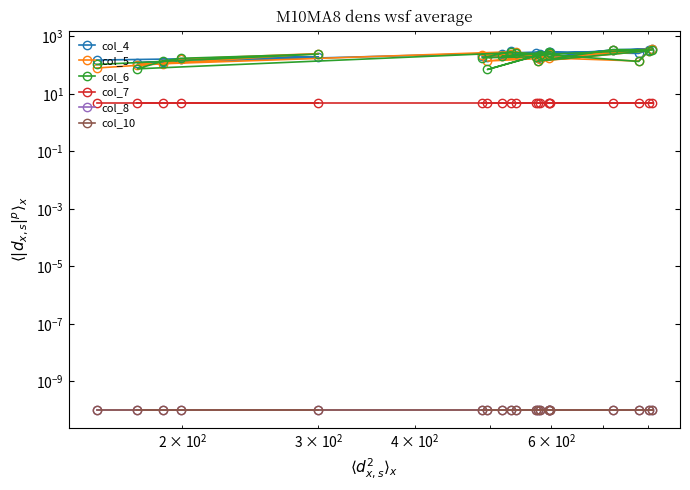

True or false: col_5 and col_7 cross at least once.

False